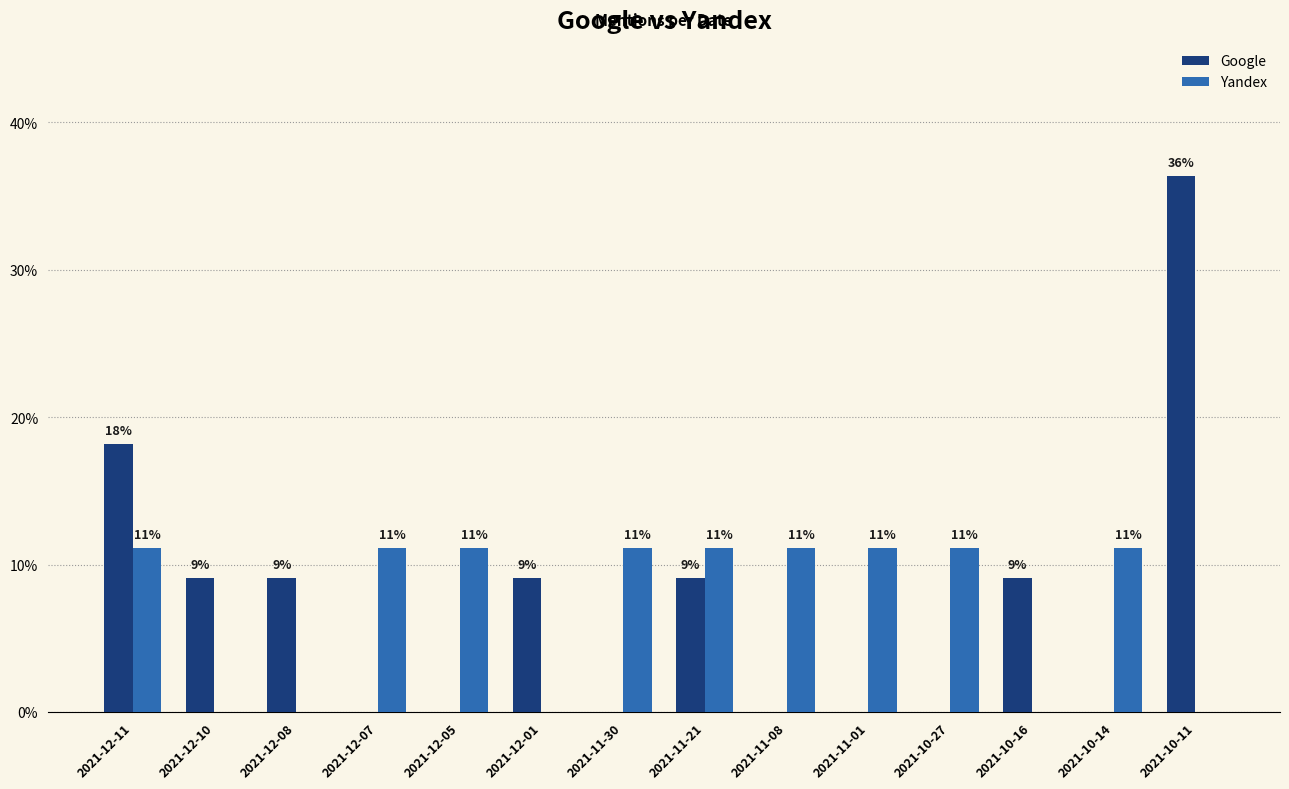

What are all the series names shown in the legend?

Google, Yandex